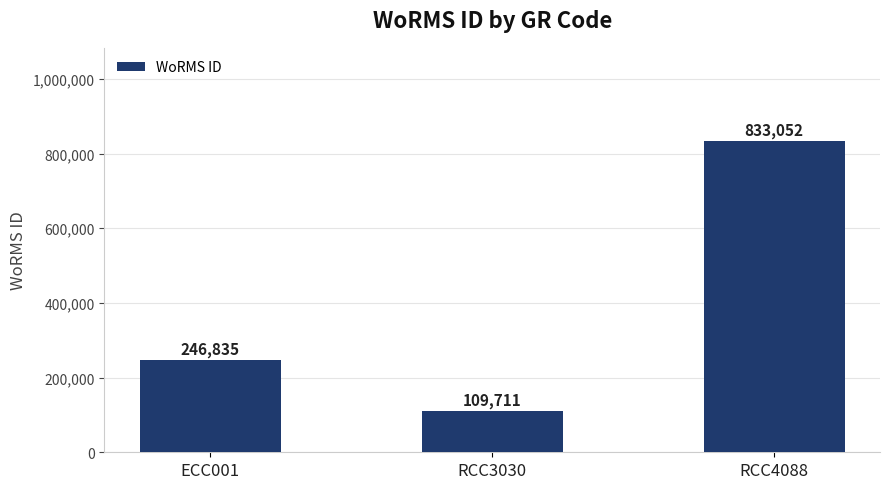

What is the difference between the values at RCC3030 and ECC001?

137124